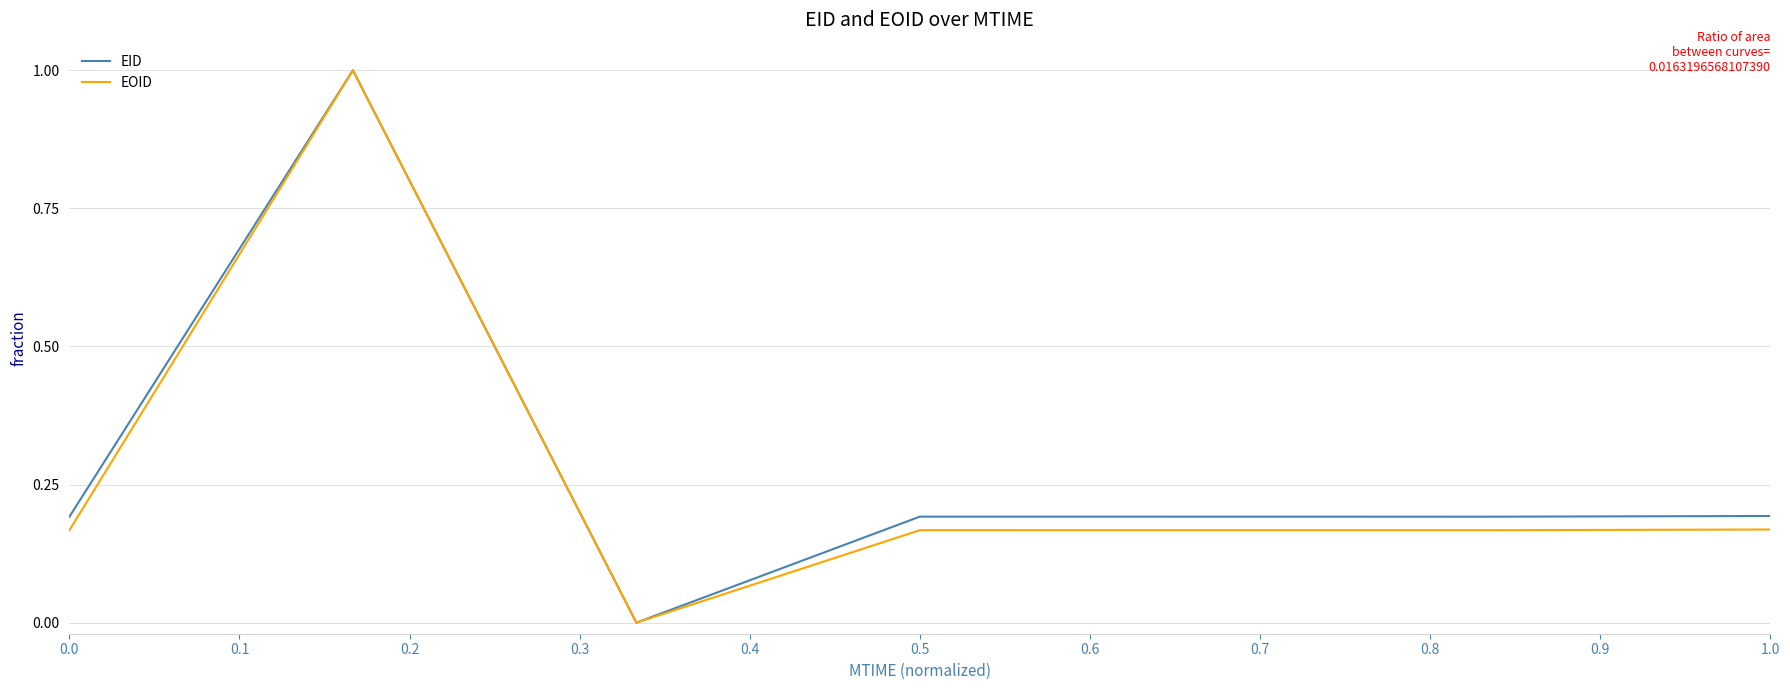

What is the highest value of the EOID series?

1.0